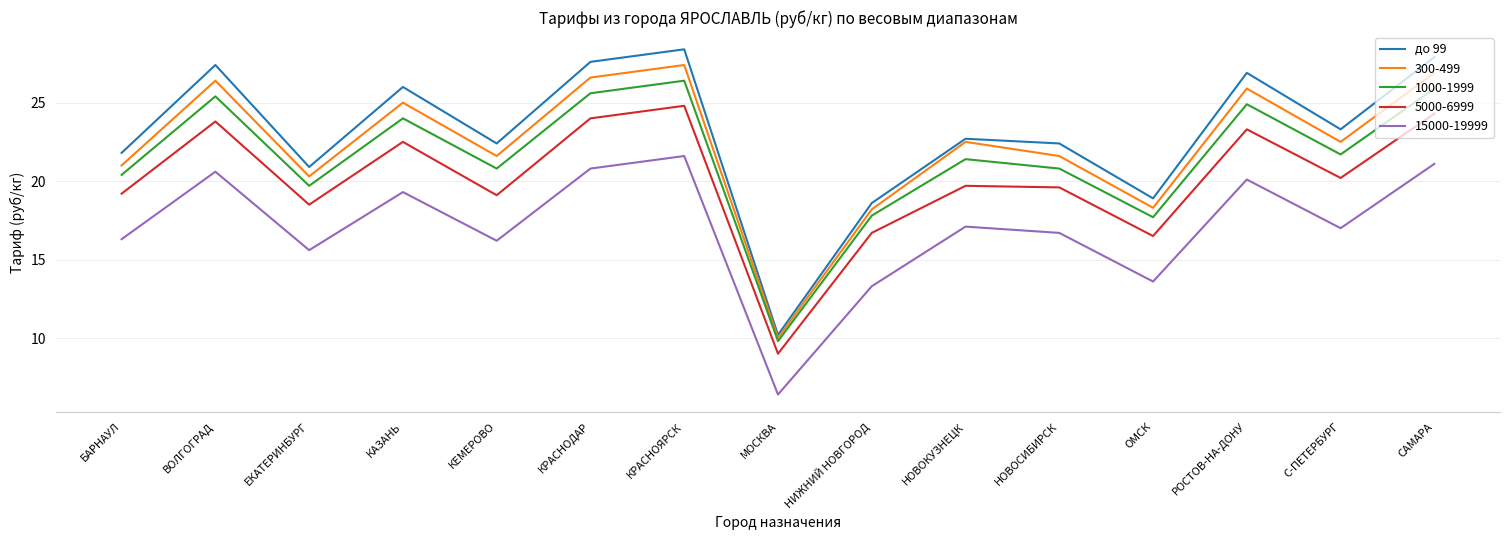

What is the greatest value displayed?

28.4